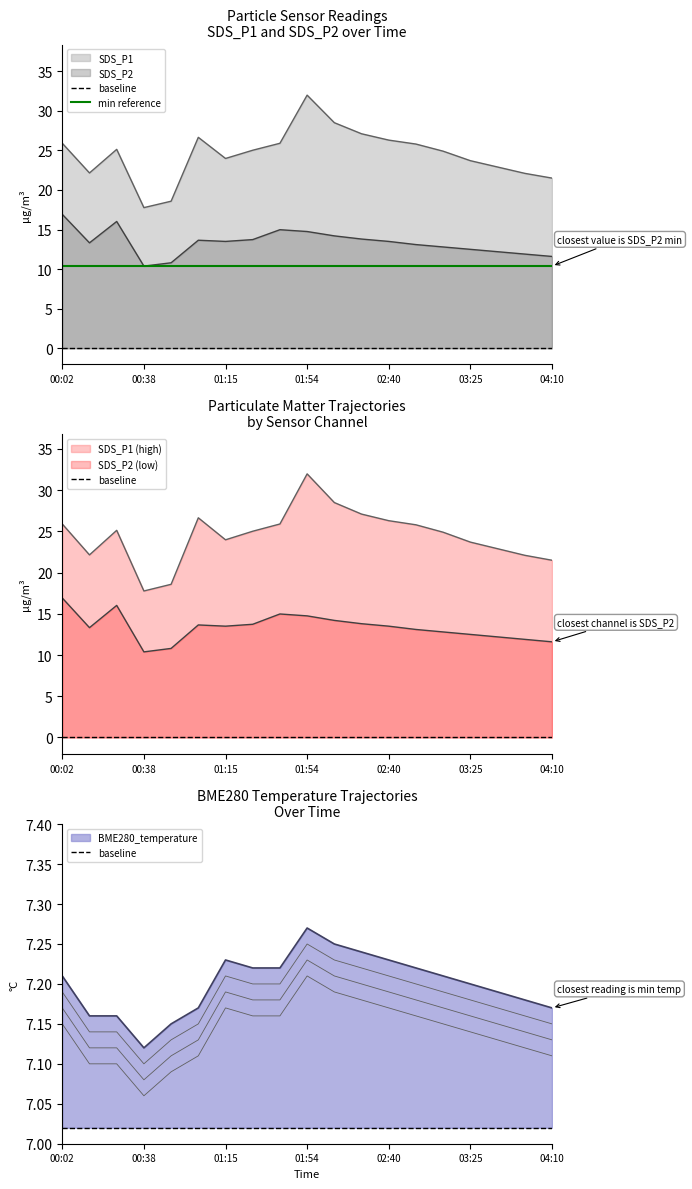

Where is BME280_temperature nearest to the value 7?

00:38